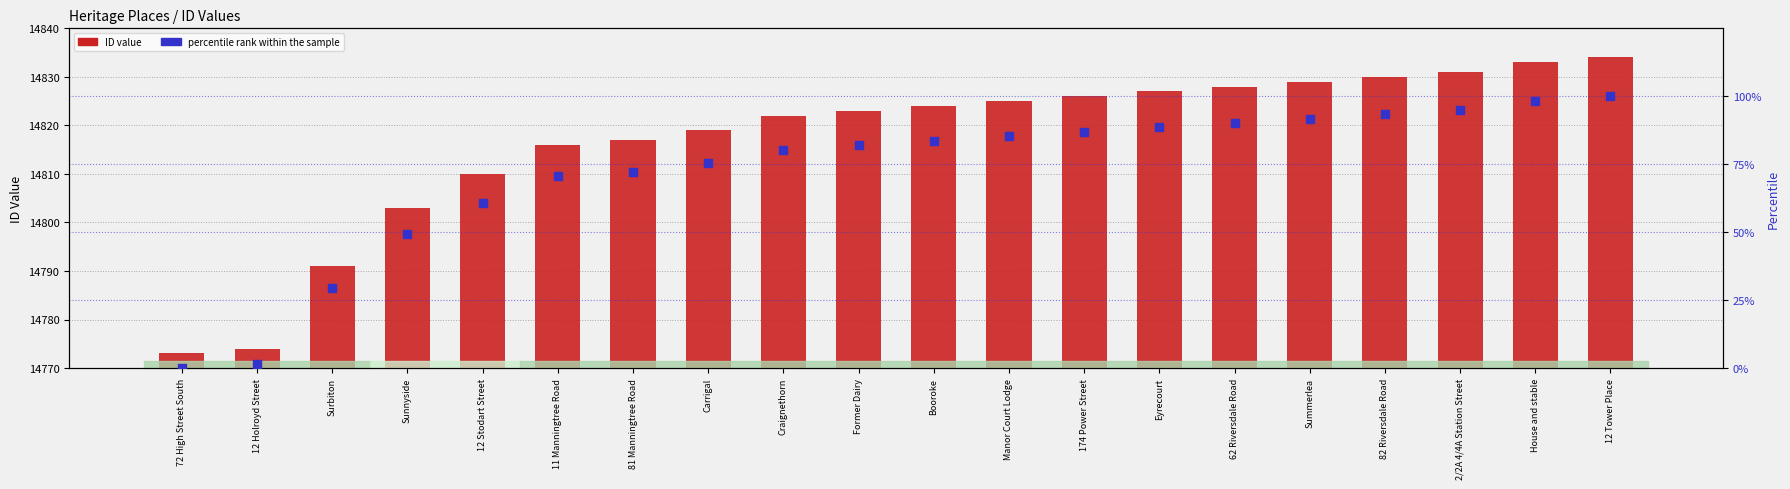

Which series contains the lowest Y value?

percentile rank within the sample